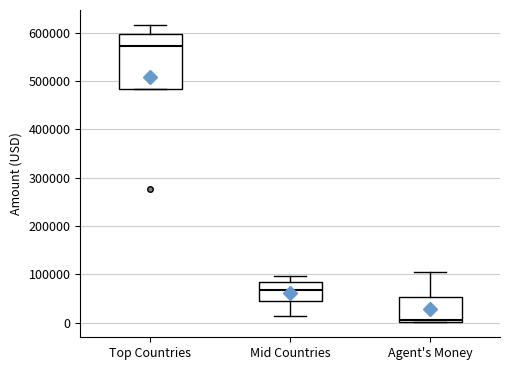

Comparing the boxes themselves (not the whiskers), which one is the tallest?

Top Countries